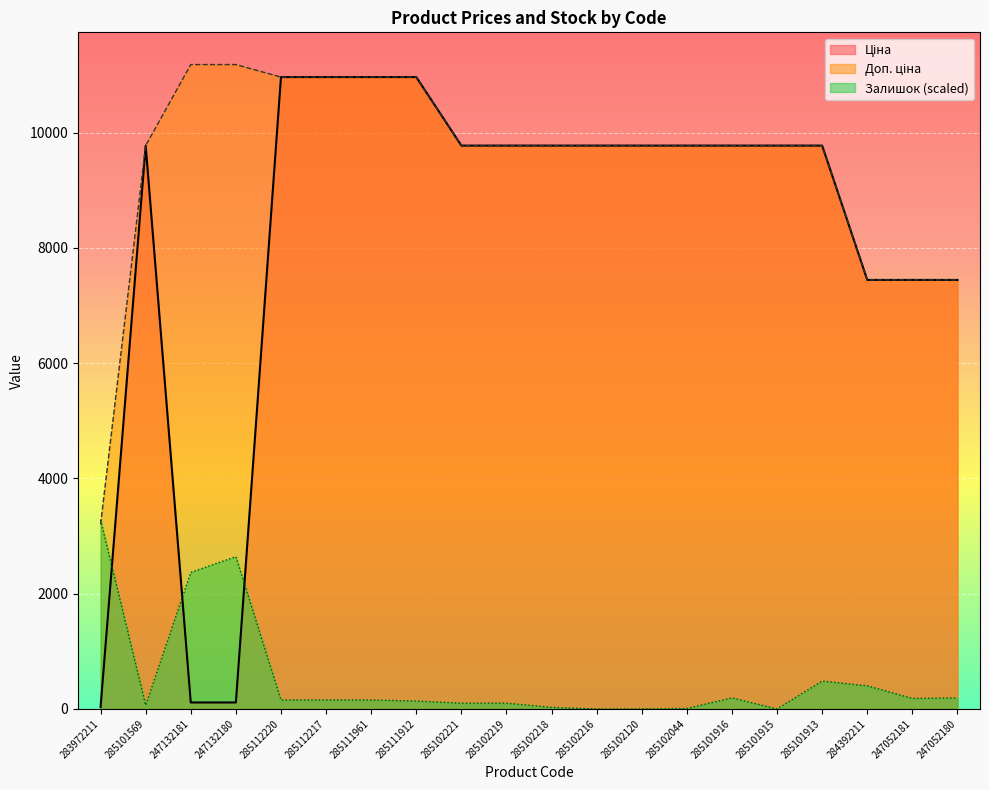

True or false: Доп. ціна and Ціна cross at least once.

False